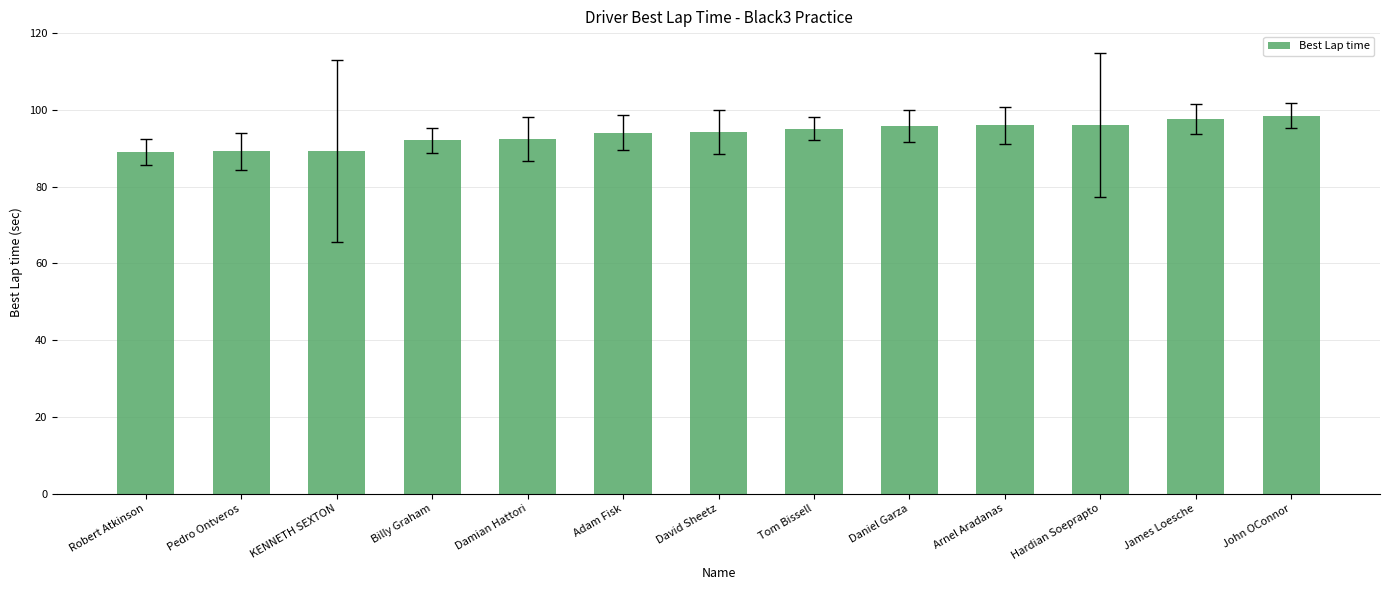

Count the number of data series in this chart.

1